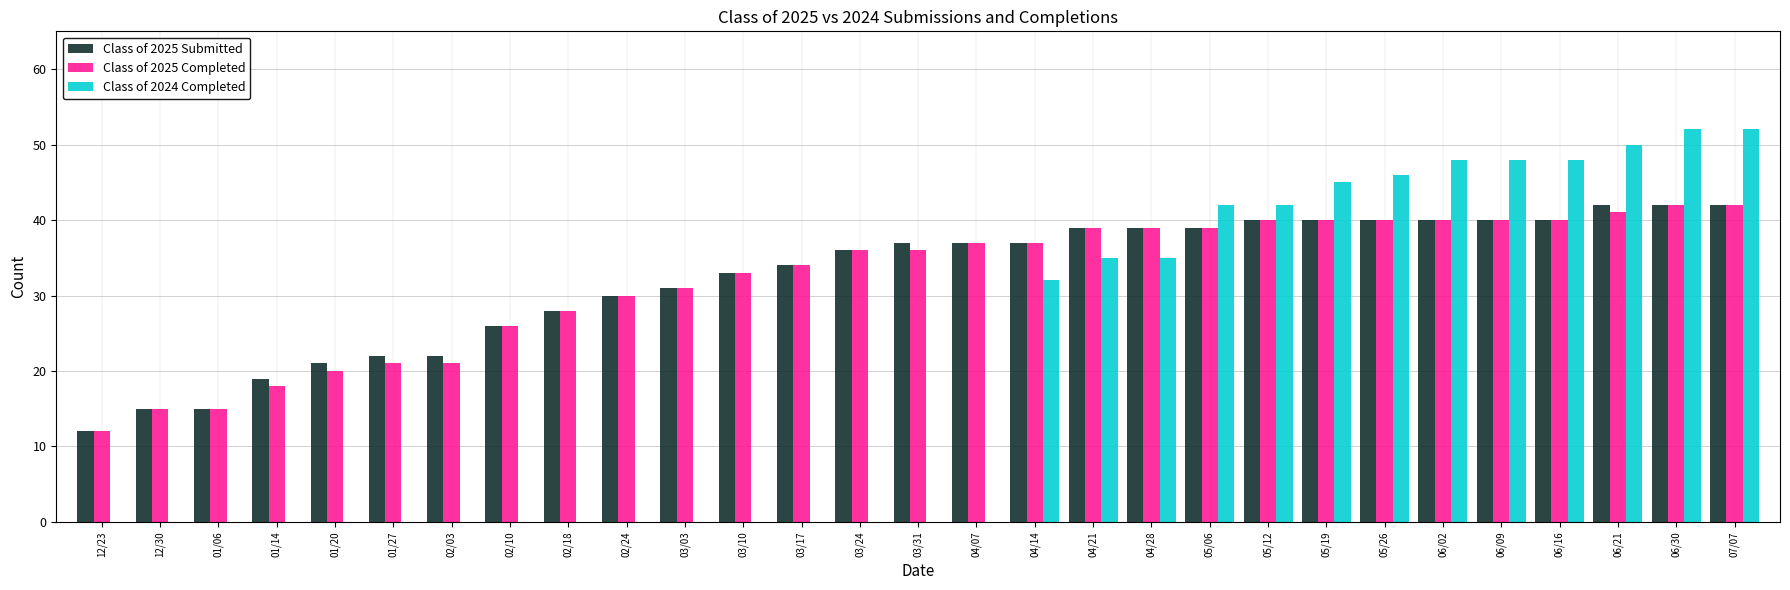

What is the total value across all series at 02/10?

52